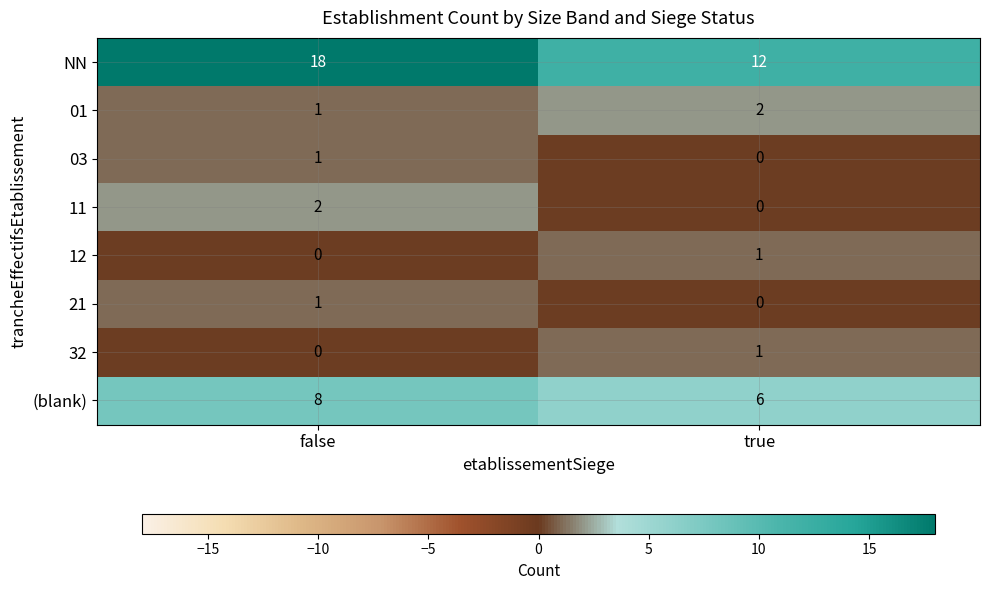

How many categories are shown in the chart?

2